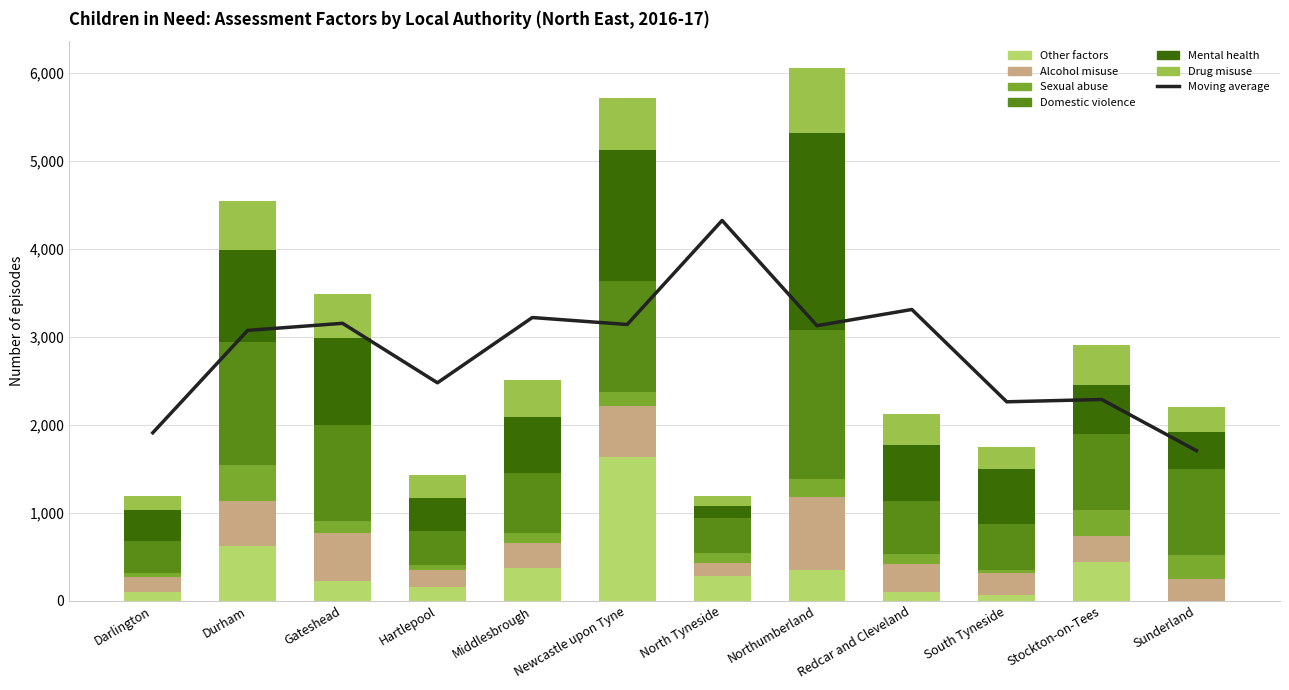

Is the value of Mental health at North Tyneside greater than the value of Sexual abuse at Northumberland?

No